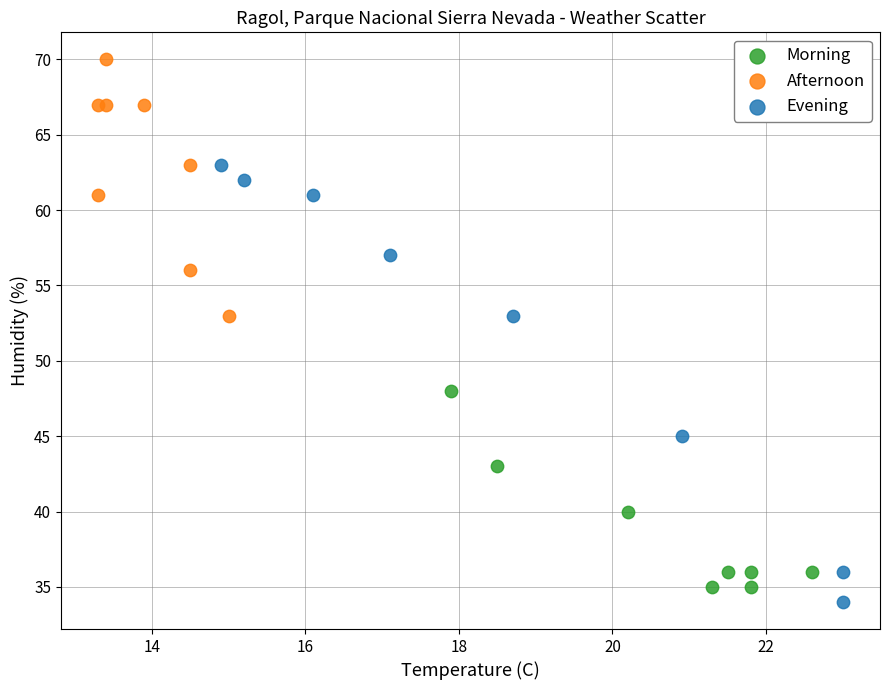

Which series contains the highest Y value?

Afternoon